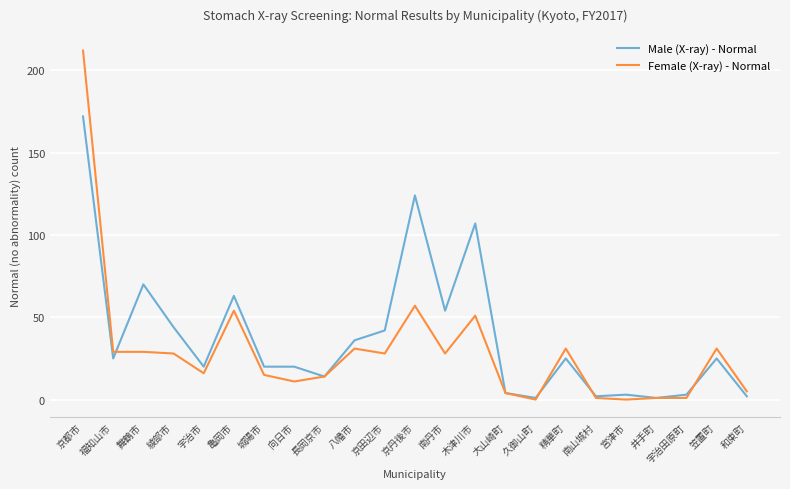

Is it true that Female (X-ray) - Normal equals 47 at 八幡市?

False